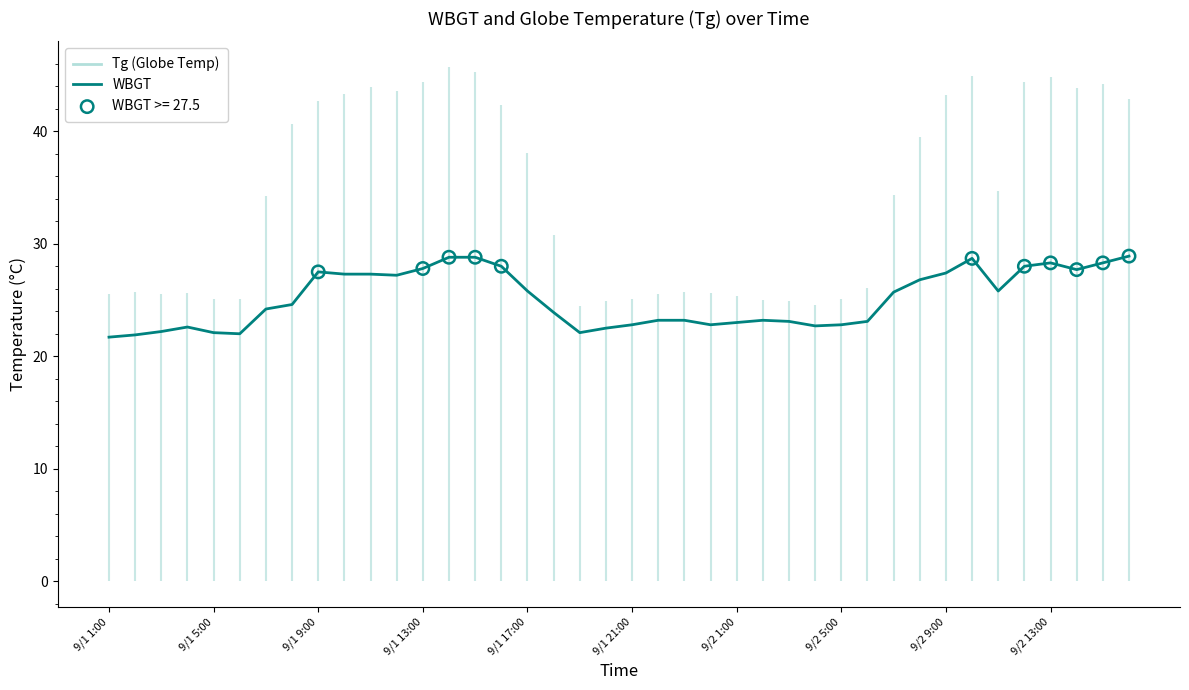

What is the change in value from 19 to 23?

+0.3